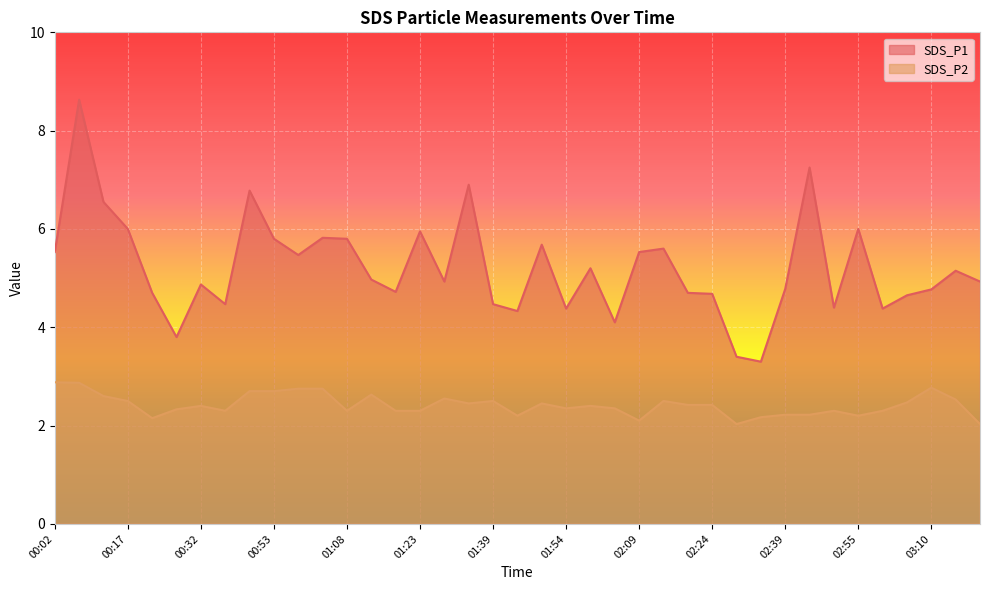

Does the chart display data point markers on the line(s)?

No